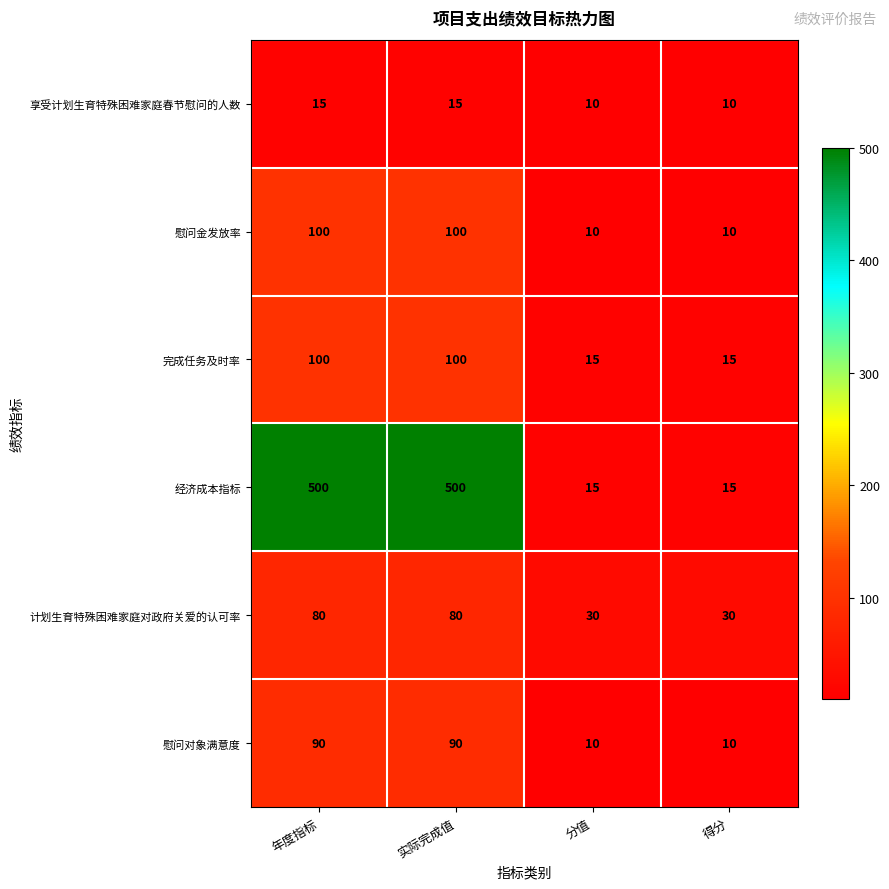

Is it true that 经济成本指标 equals 15 at 分值?

True